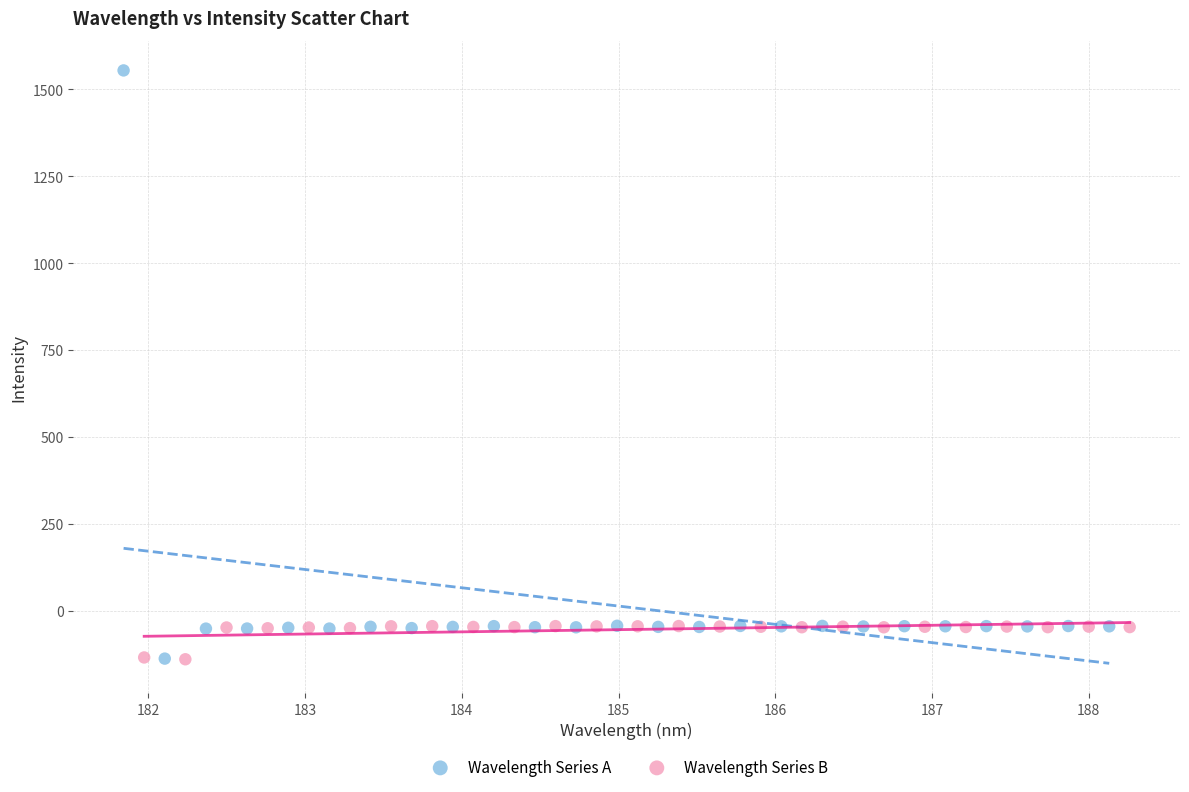

Which series reaches the maximum Y coordinate?

Wavelength Series A